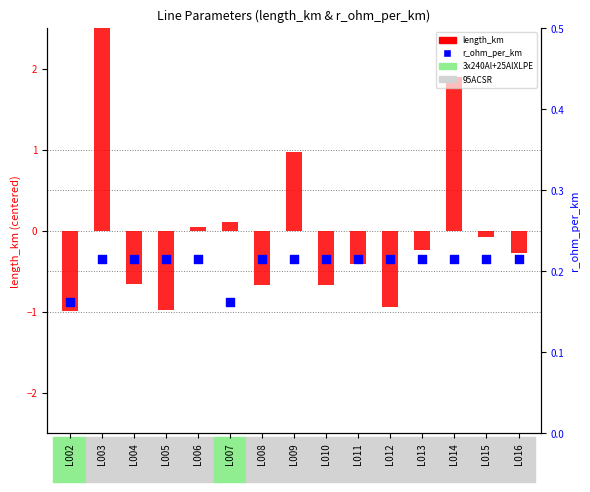

At which category is the sum across all series the highest?

L003